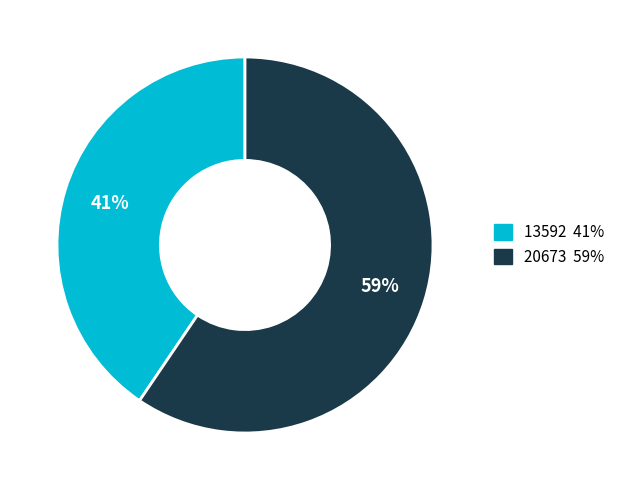

Count the number of slices in the pie.

2